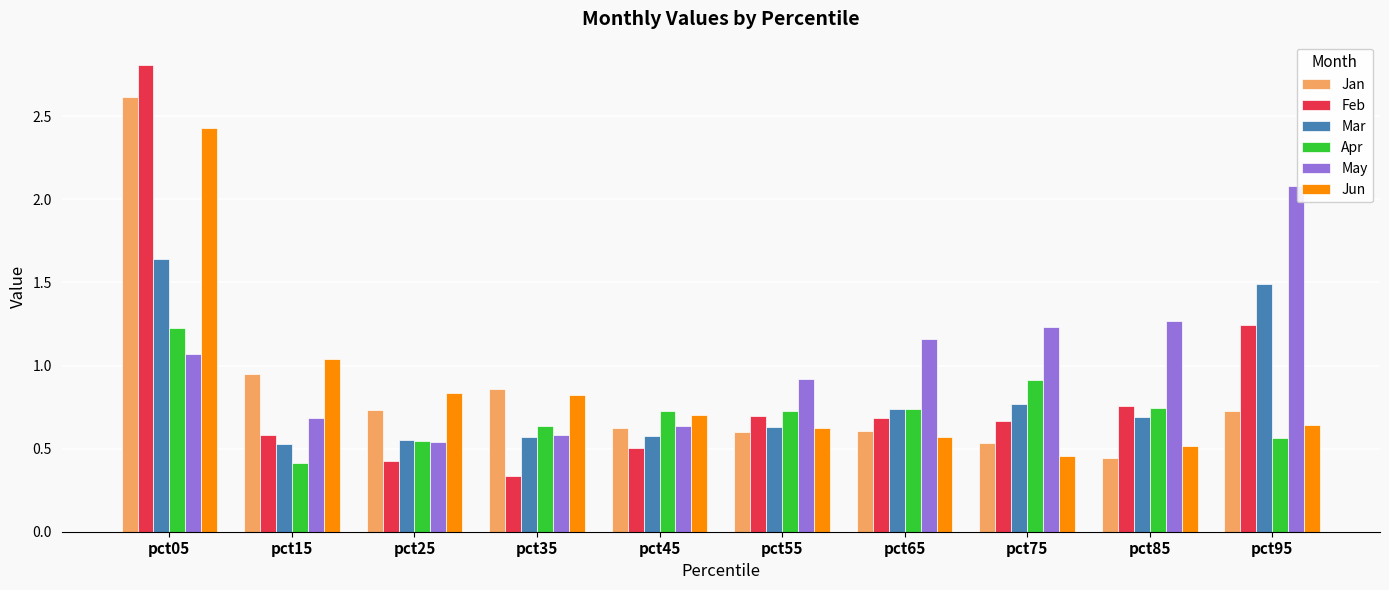

At which label does Jun reach its minimum?

pct75